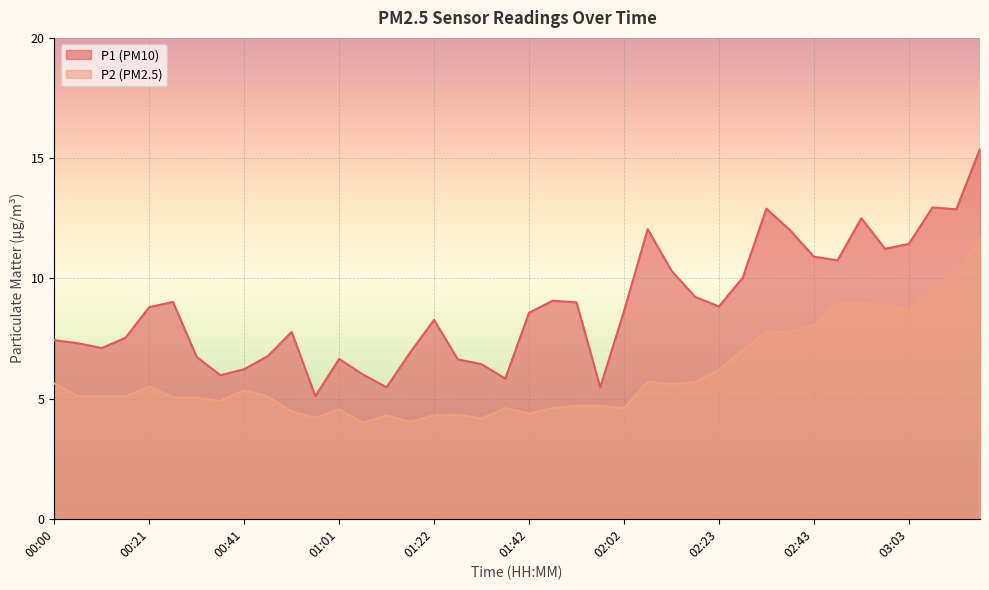

What is the label of the 1st point from the right?

03:19